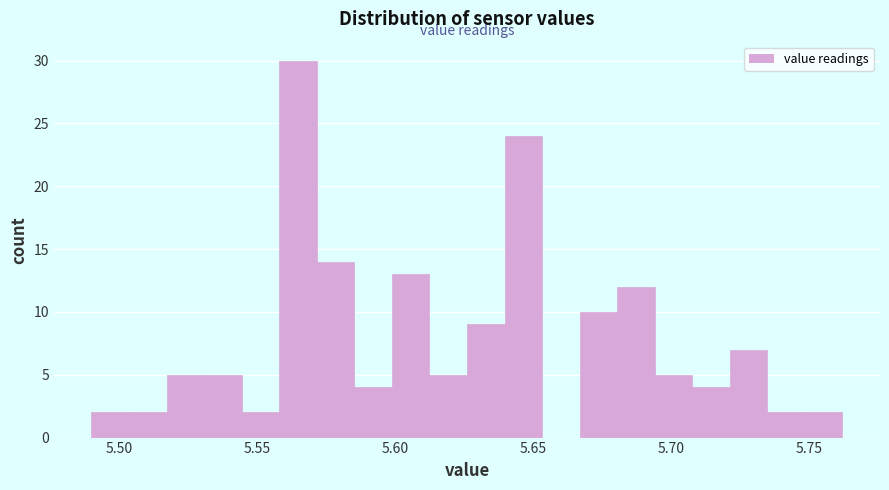

Read against the x-axis, roughly where is the centre of the tallest bar?

5.565